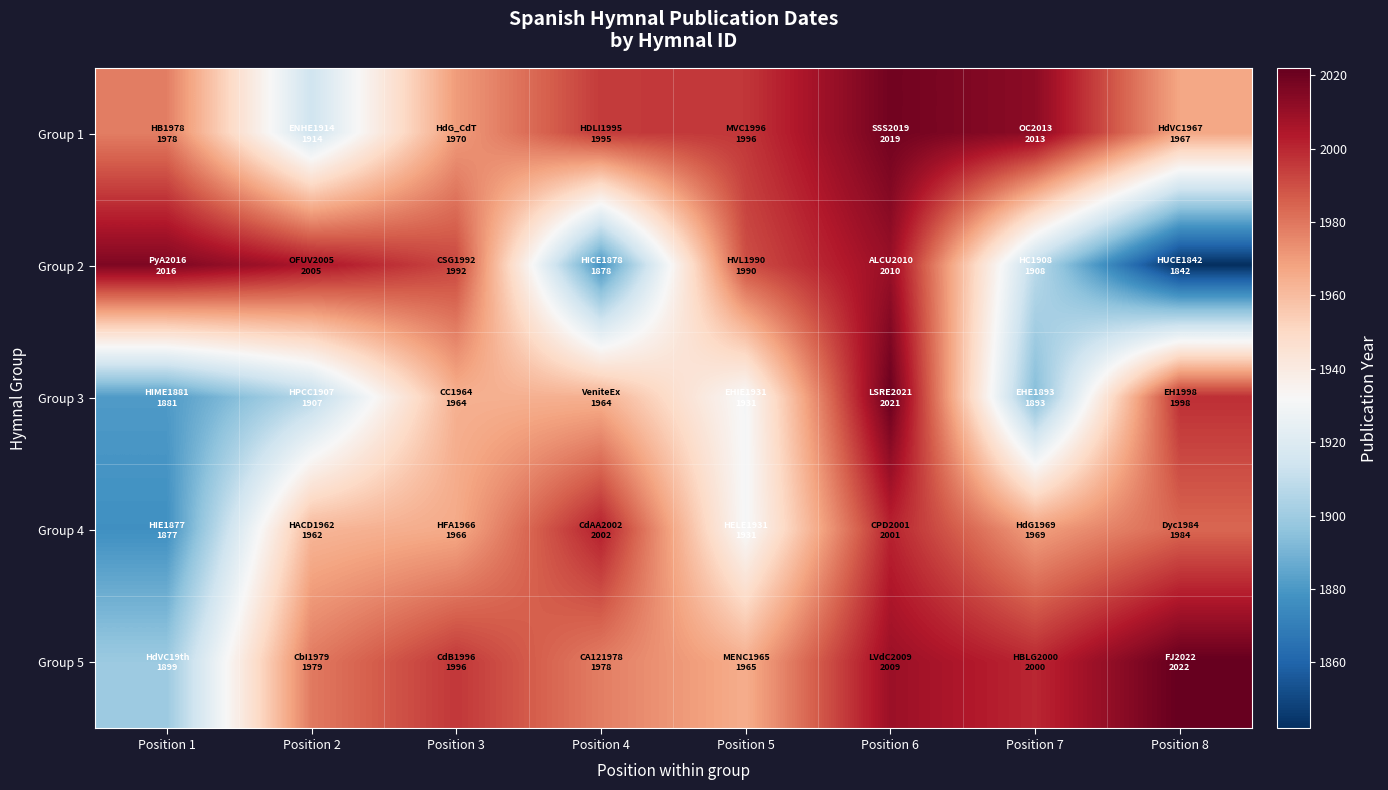

List the series in order of their peak value, highest first.

Group 5, Group 3, Group 1, Group 2, Group 4